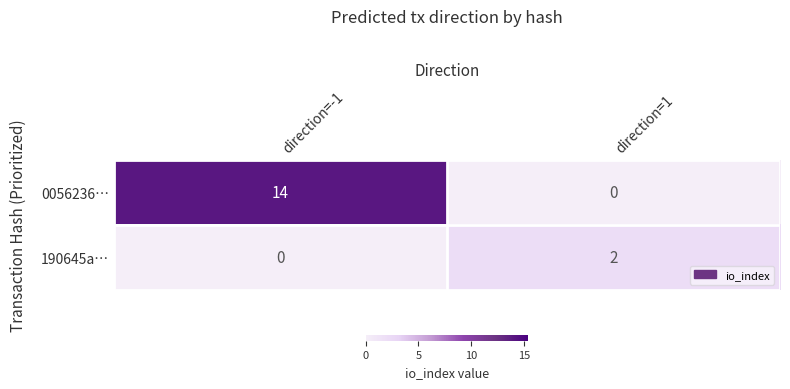

Which series has the largest total across all categories?

0056236…